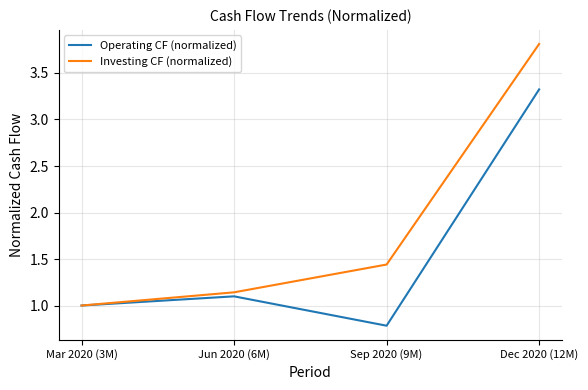

Is this an area chart (filled region under the line)?

No